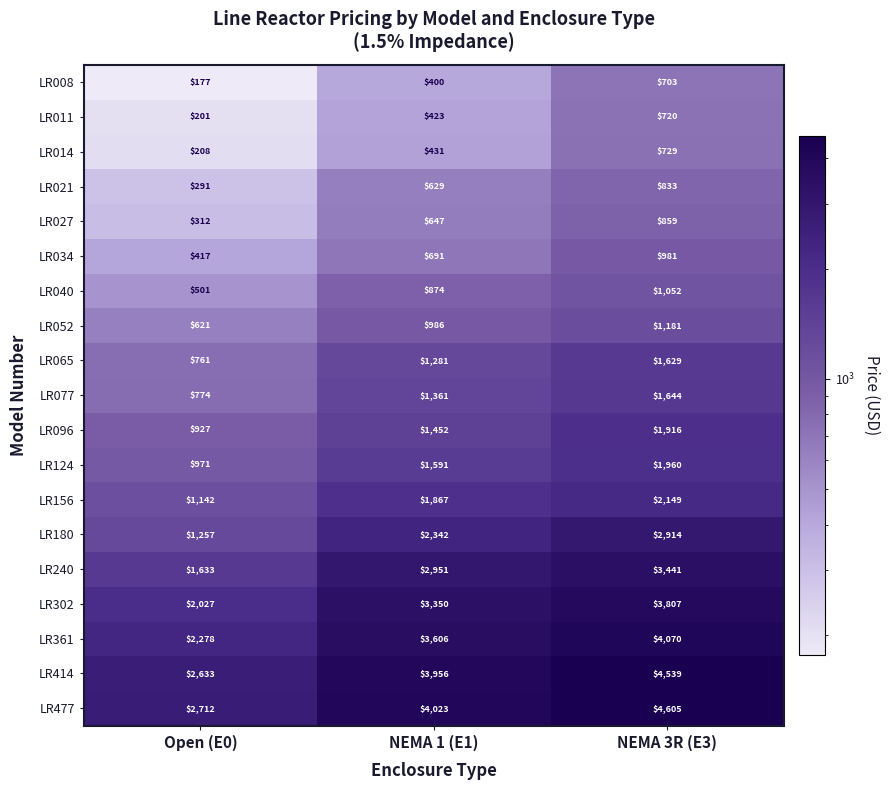

How many distinct data groups are displayed?

19